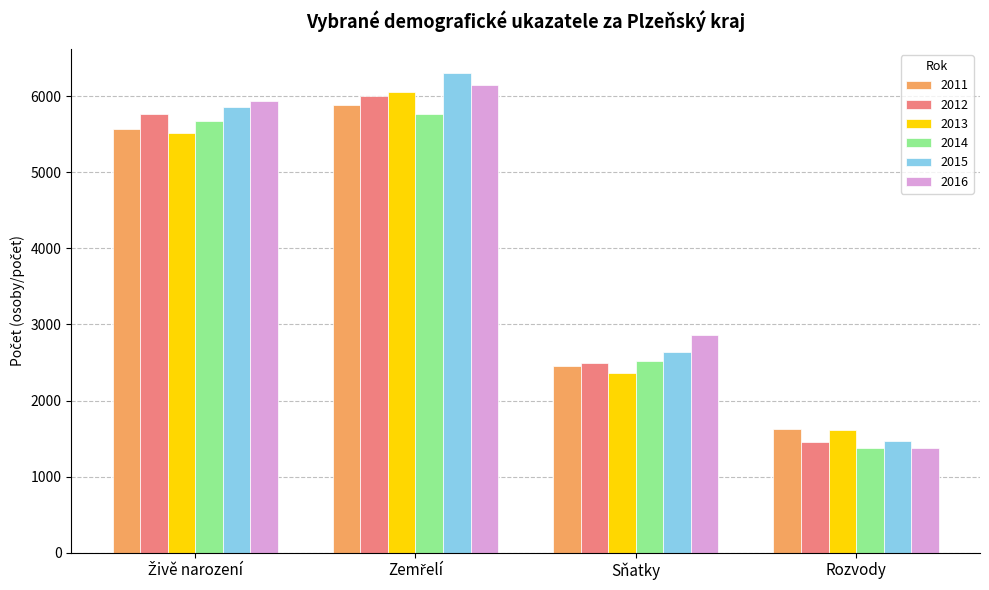

How many 2013 values are between 2367 and 6061?

3